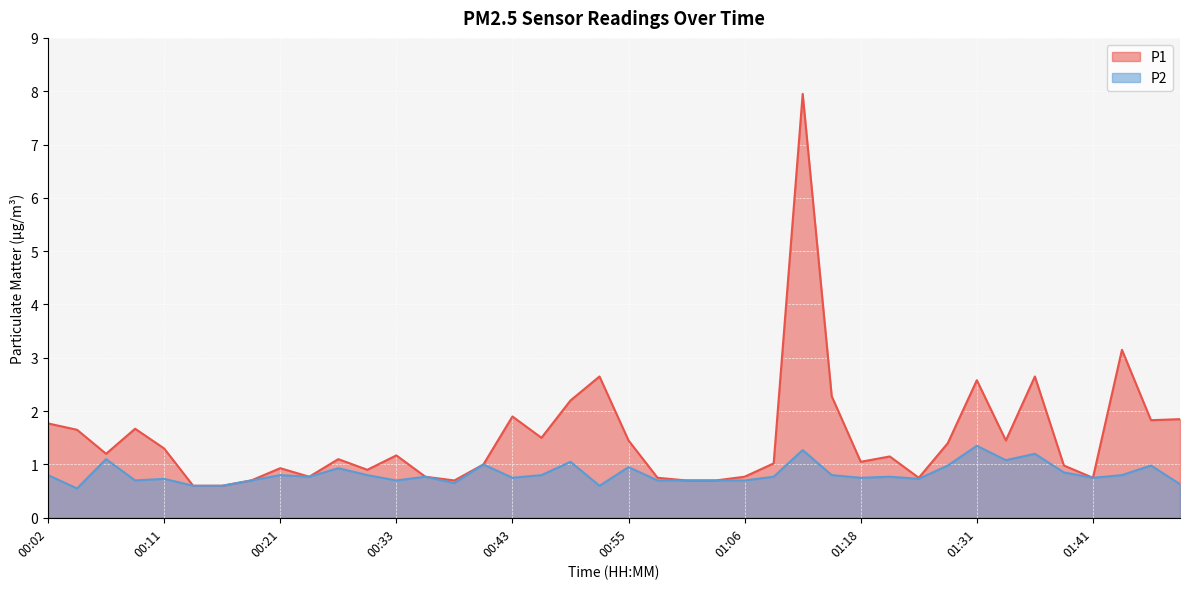

What is the difference between the P1 values at 00:36 and 00:38?

0.1